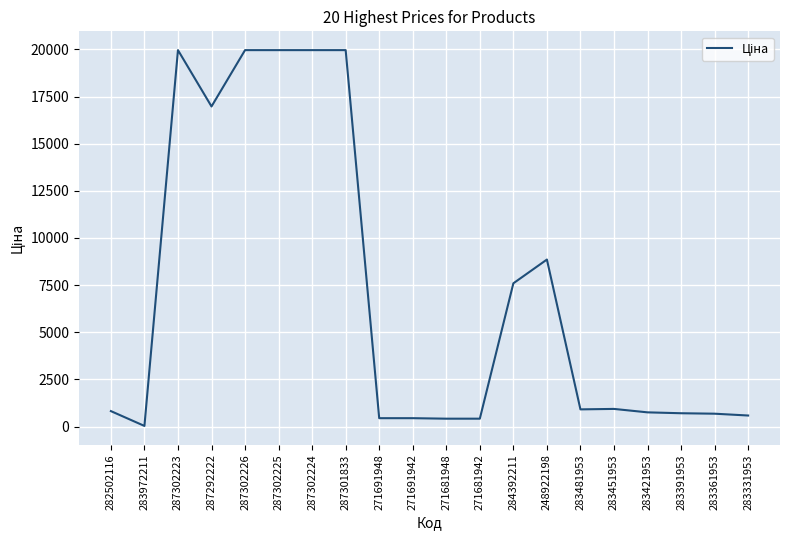

What is the ratio of the value at 283481953 to the value at 283451953?

1.0